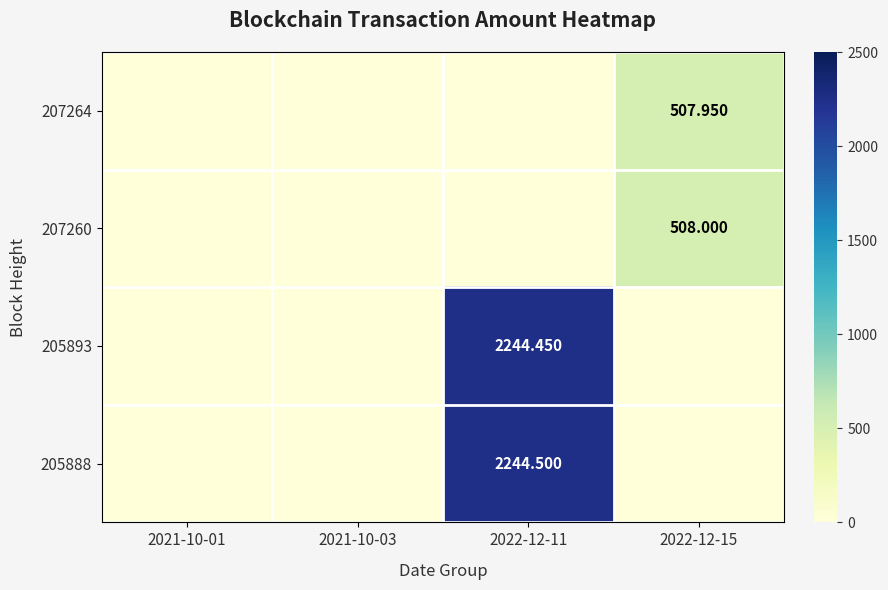

Which label corresponds to the smallest value in the chart?

2021-10-01